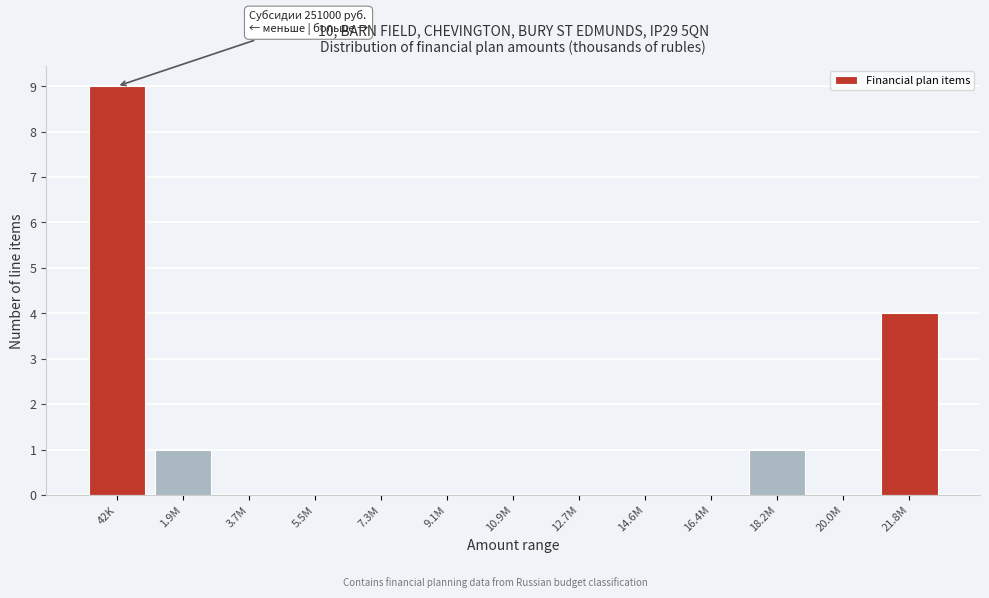

Reading right to left, what are all the values shown in this chart?

21.8M=4	20.0M=0	18.2M=1	16.4M=0	14.6M=0	12.7M=0	10.9M=0	9.1M=0	7.3M=0	5.5M=0	3.7M=0	1.9M=1	42K=9